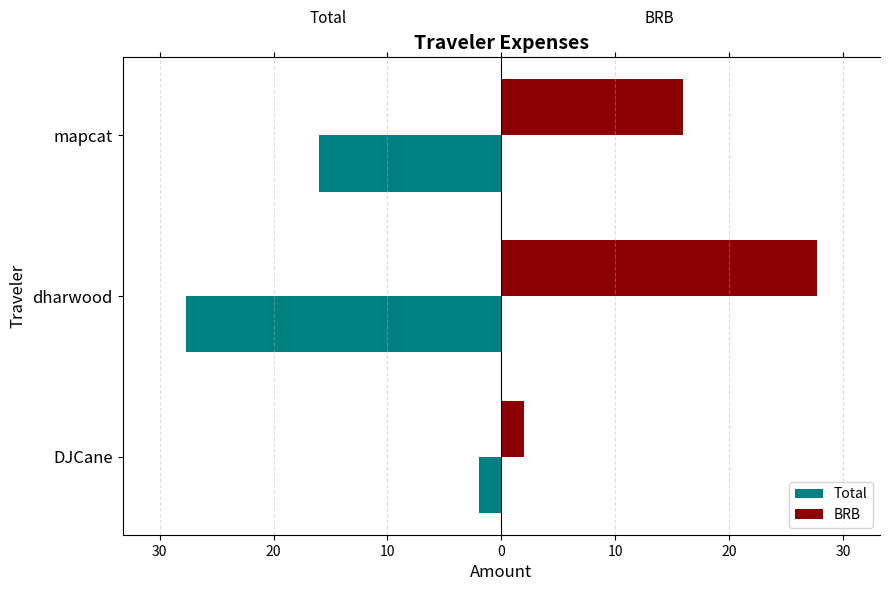

Reading left to right, extract all data points from this chart.

Total: -2.0	-27.7	-16.0
BRB: 2.0	27.7	16.0